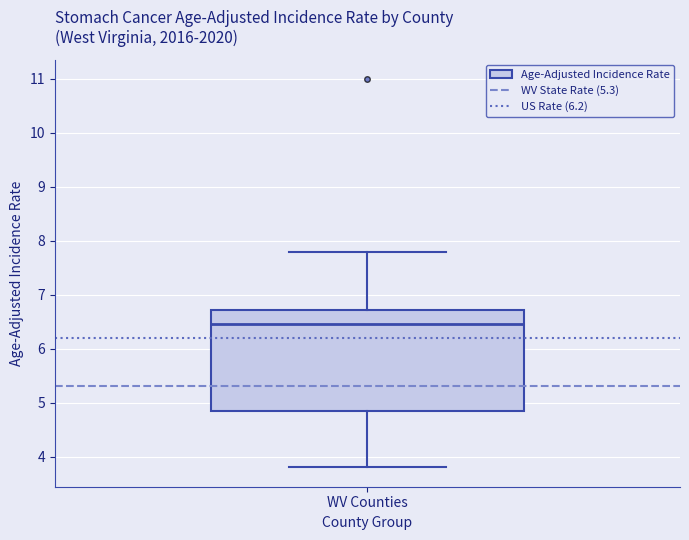

Transcribe this box plot: give where the median line is, the range the box spans, and where the two whiskers end, as read against the y-axis. The values are not printed on the chart, so give them approximately, as read against the axis.

median 6.5, box 4.9 to 6.7, whiskers 3.8 to 7.8